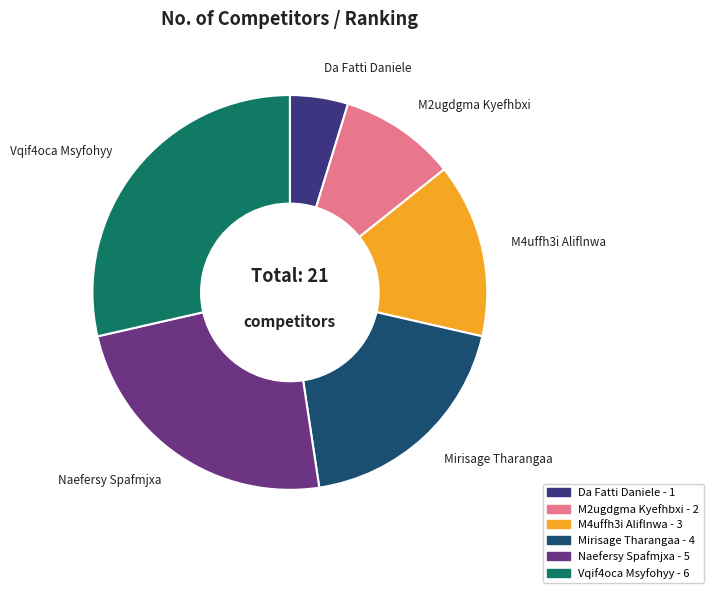

Is the sum of Vqif4oca Msyfohyy and M4uffh3i Aliflnwa greater than half?

No